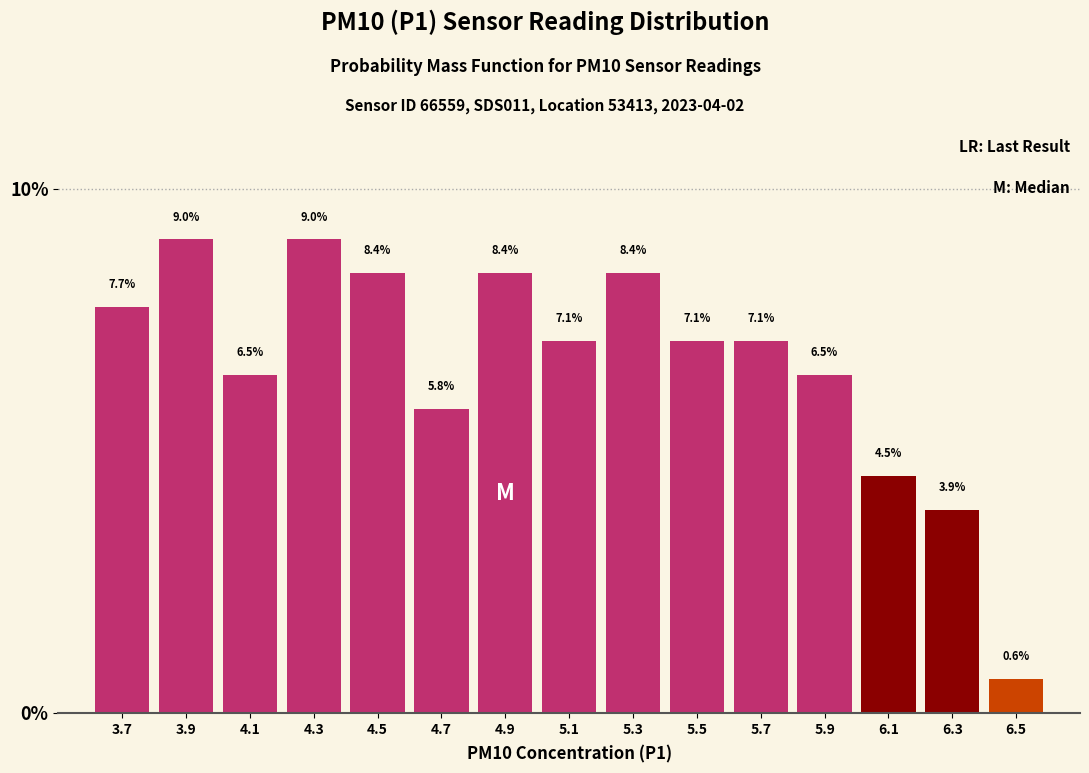

Reading right to left, transcribe all the data shown in this chart.

6.5=0.6	6.3=3.9	6.1=4.5	5.9=6.5	5.7=7.1	5.5=7.1	5.3=8.4	5.1=7.1	4.9=8.4	4.7=5.8	4.5=8.4	4.3=9.0	4.1=6.5	3.9=9.0	3.7=7.7